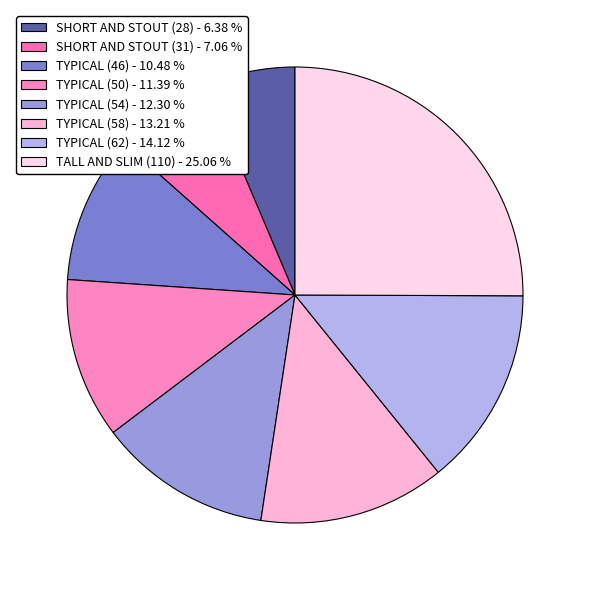

How many segments does this pie chart have?

8